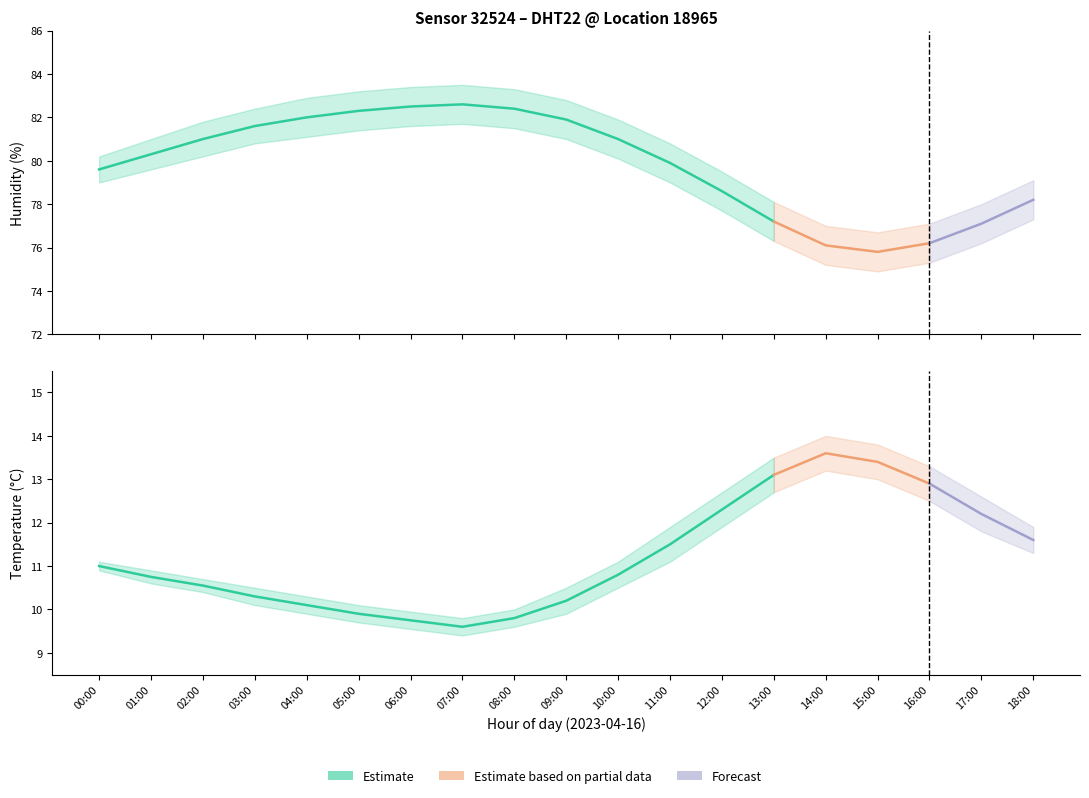

What is the average value of the temperature_upper series?

11.5